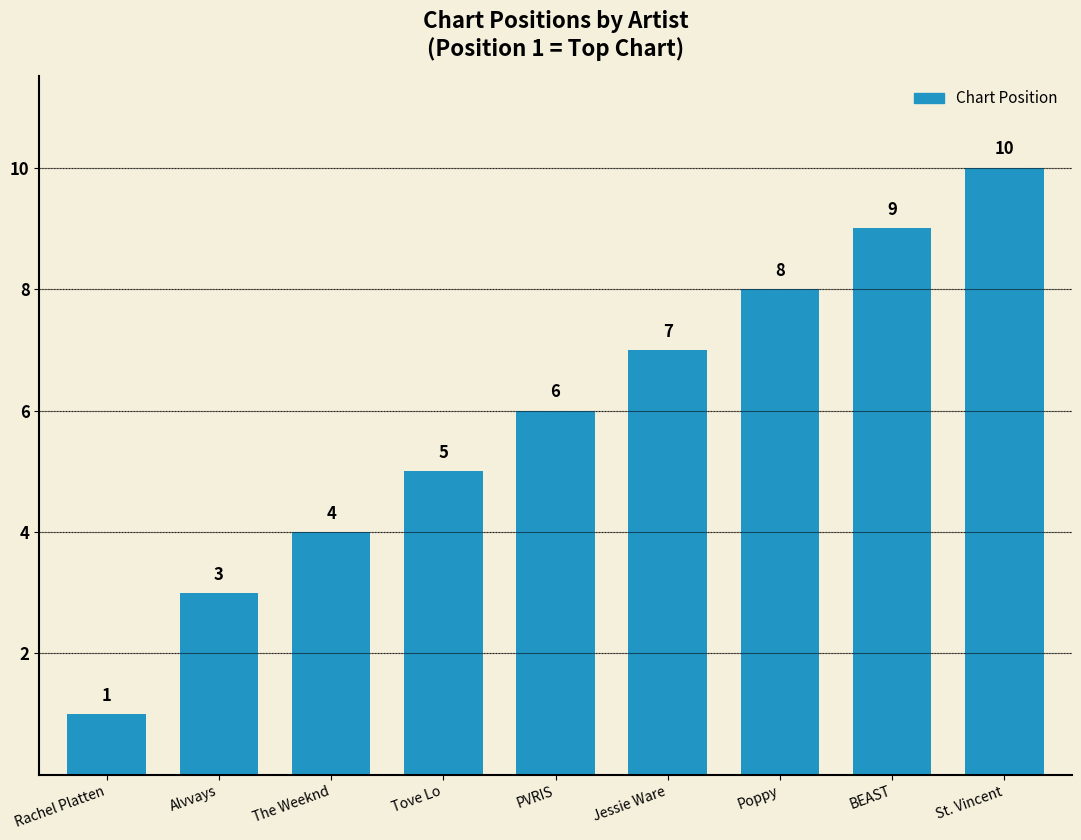

How many bars are there in total?

9